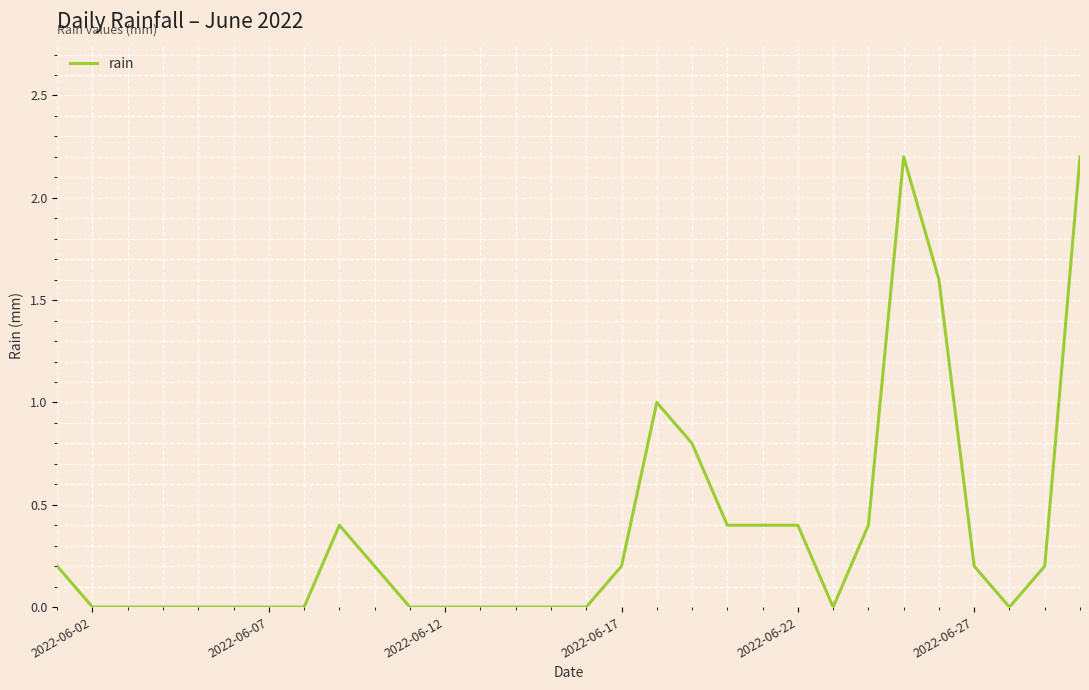

What is the difference between the maximum and minimum values?

2.2